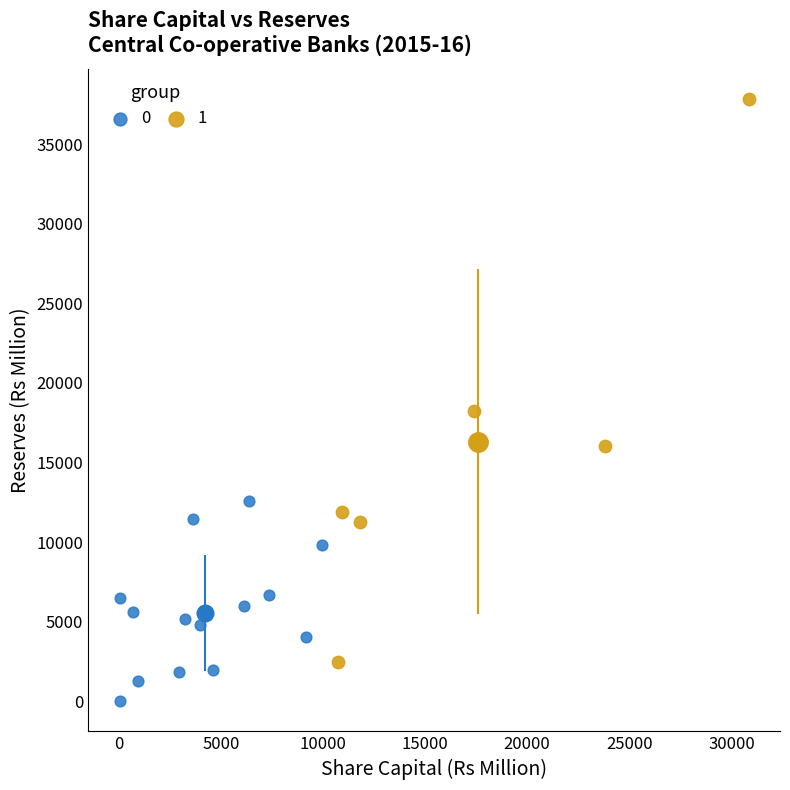

What are all the series names shown in the legend?

0, 1